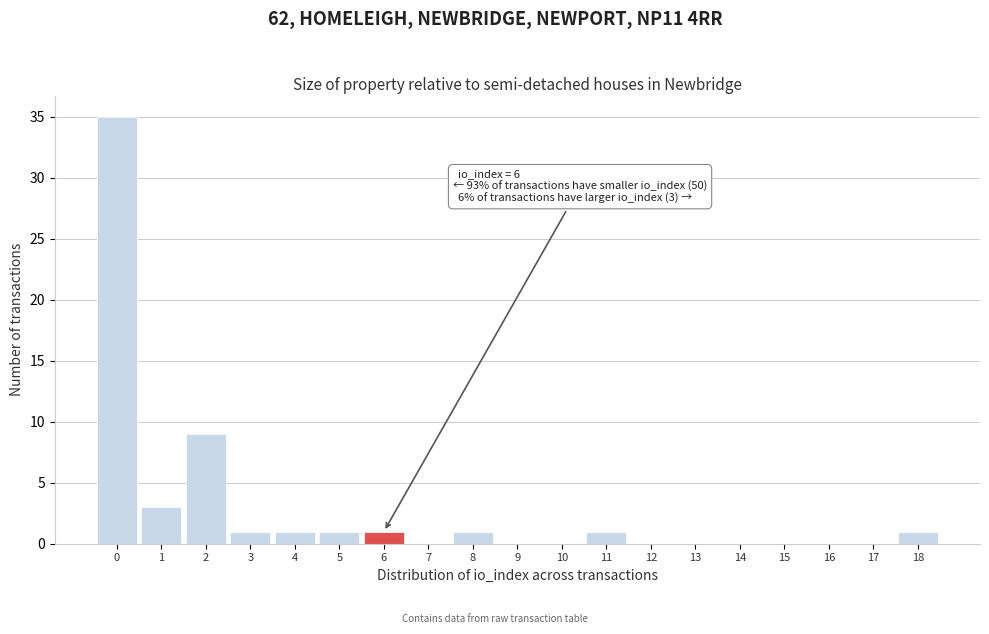

Reading left to right, list all the values displayed in this chart.

0=35	1=3	2=9	3=1	4=1	5=1	6=1	7=0	8=1	9=0	10=0	11=1	12=0	13=0	14=0	15=0	16=0	17=0	18=1